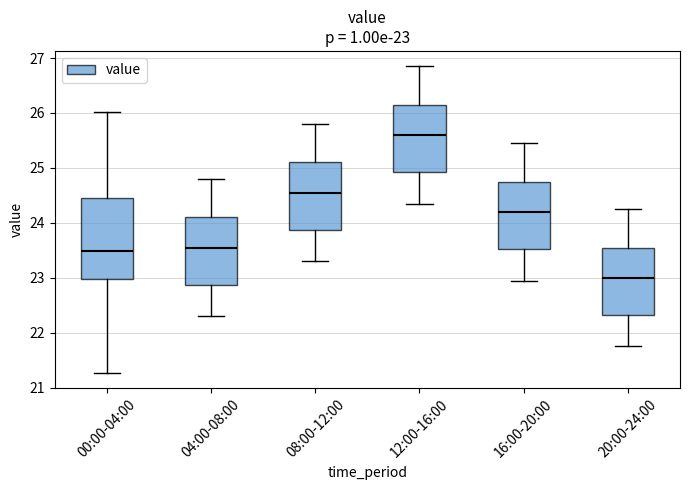

Which box is the tallest, from its lower edge to its upper edge?

00:00-04:00